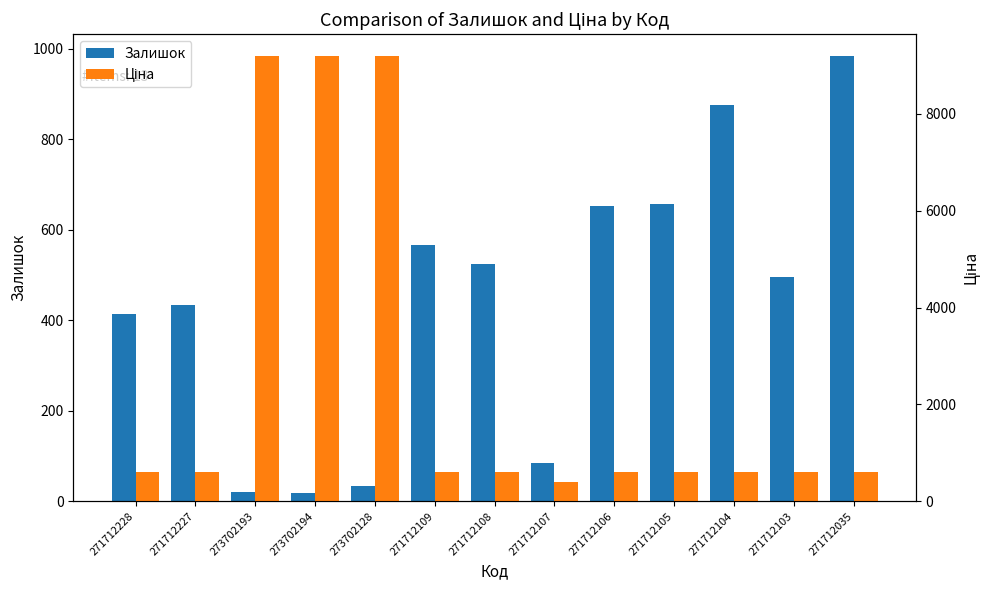

What is the label of the 10th bar from the left?

271712105